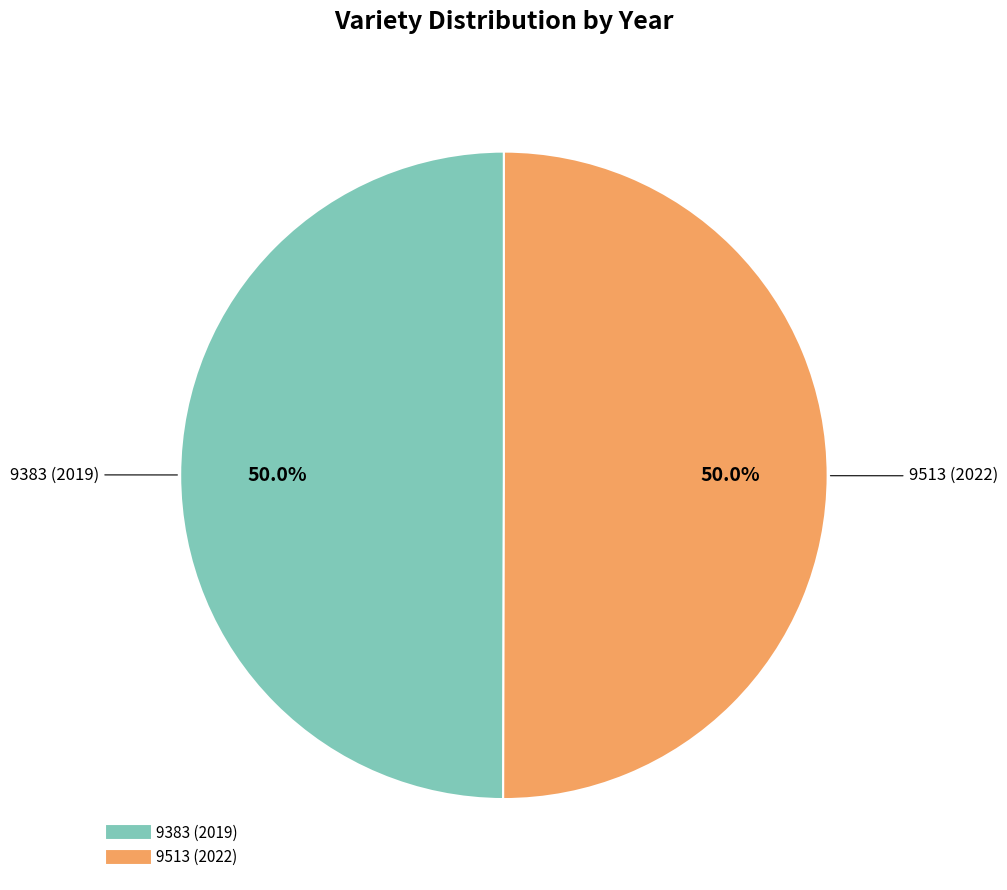

Is it true that 9383 (2019) is 50% of the pie?

True